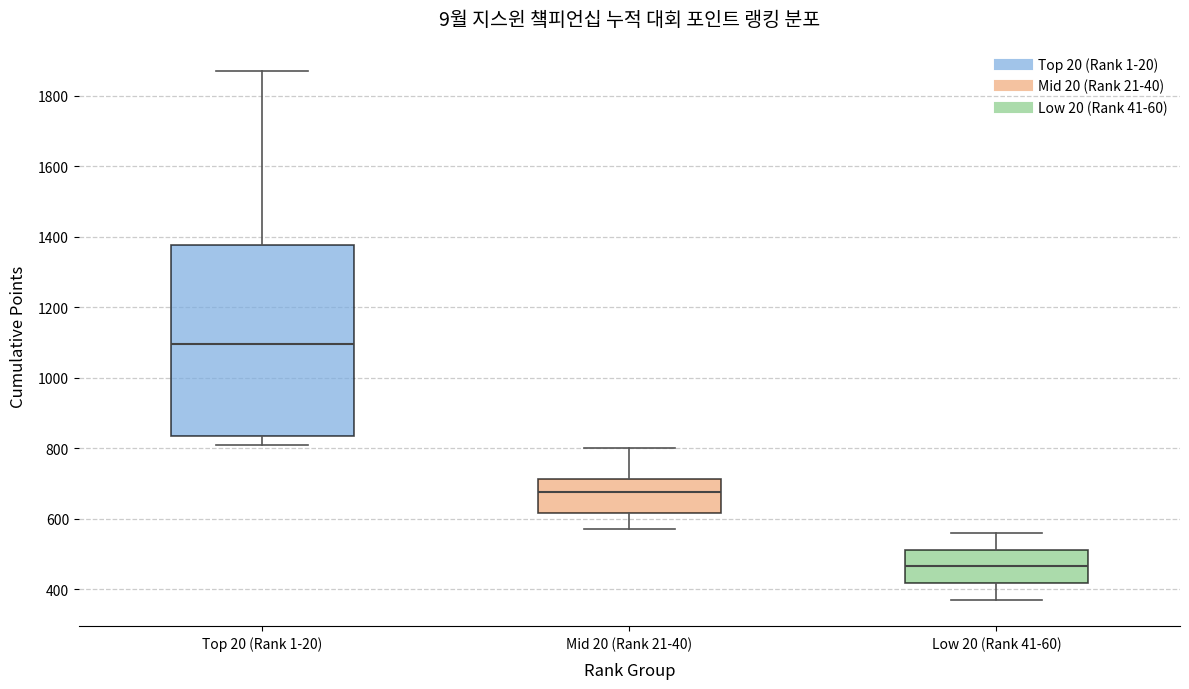

Comparing the boxes themselves (not the whiskers), which one is the tallest?

Top 20 (Rank 1-20)